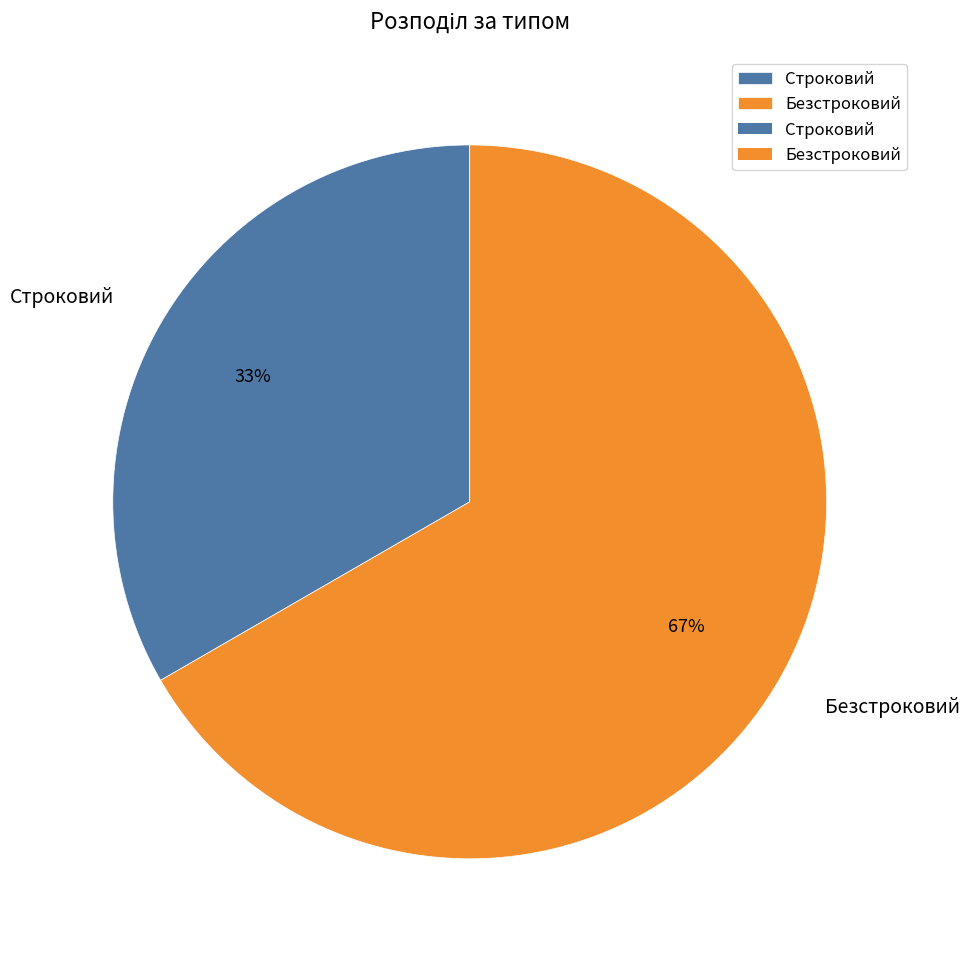

Approximately how many times larger is the value at Безстроковий compared to Строковий?

2.0